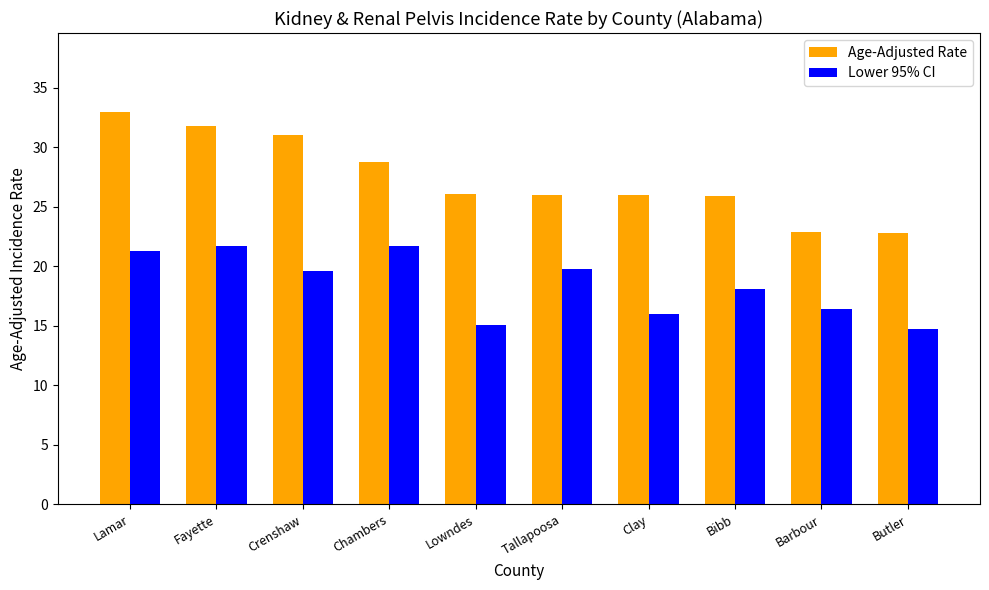

What is the difference between the second highest and second lowest values in the Age-Adjusted Rate series?

8.9